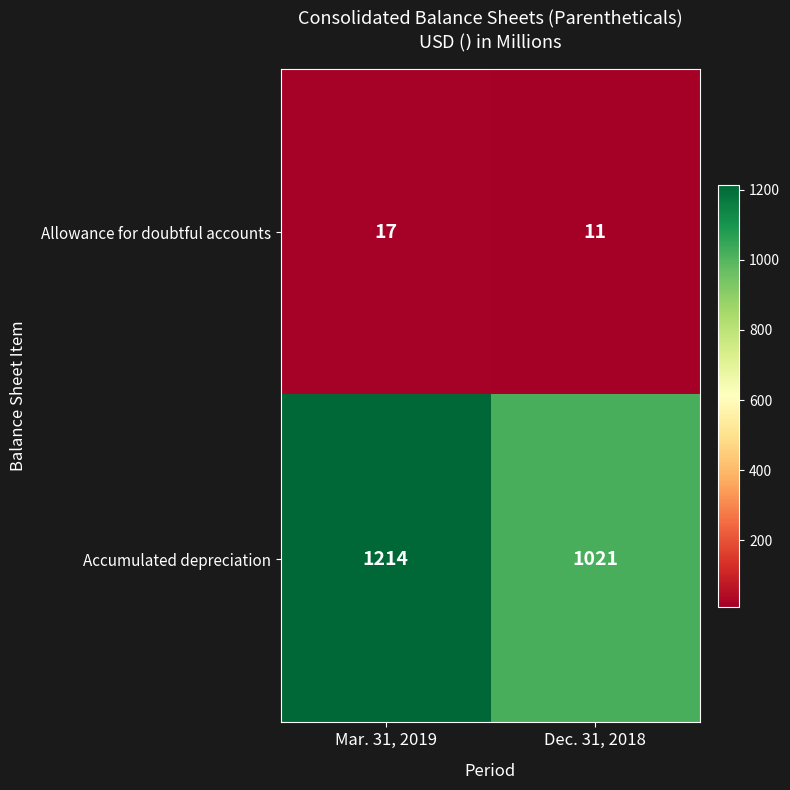

What is the approximate value of Allowance for doubtful accounts at Mar. 31, 2019?

17